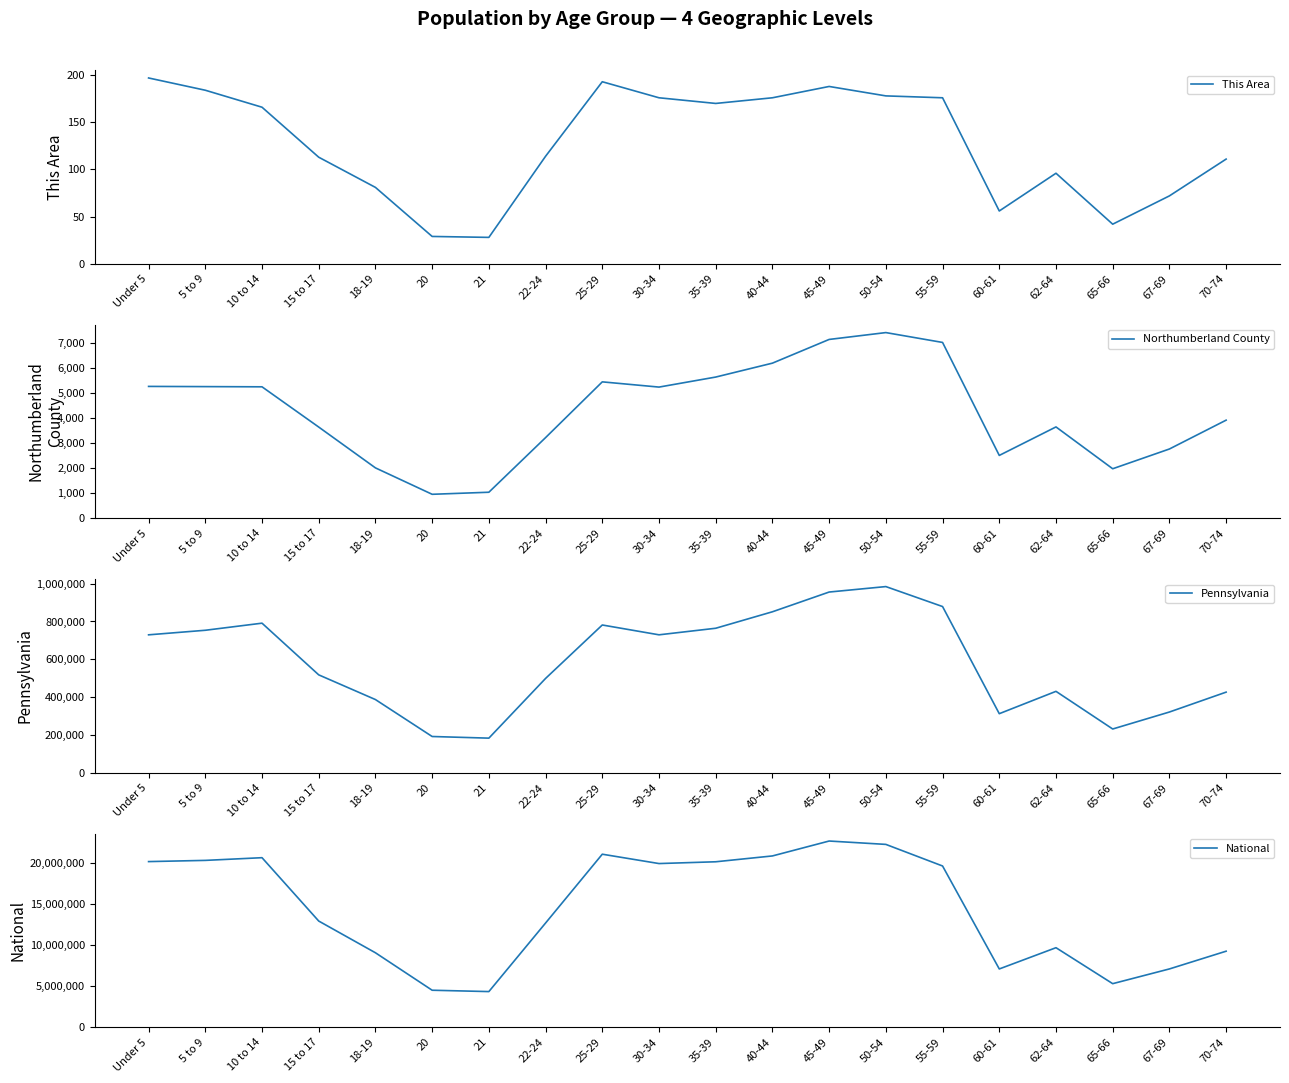

What is the value of the National point at the 16th from the left?

7113727